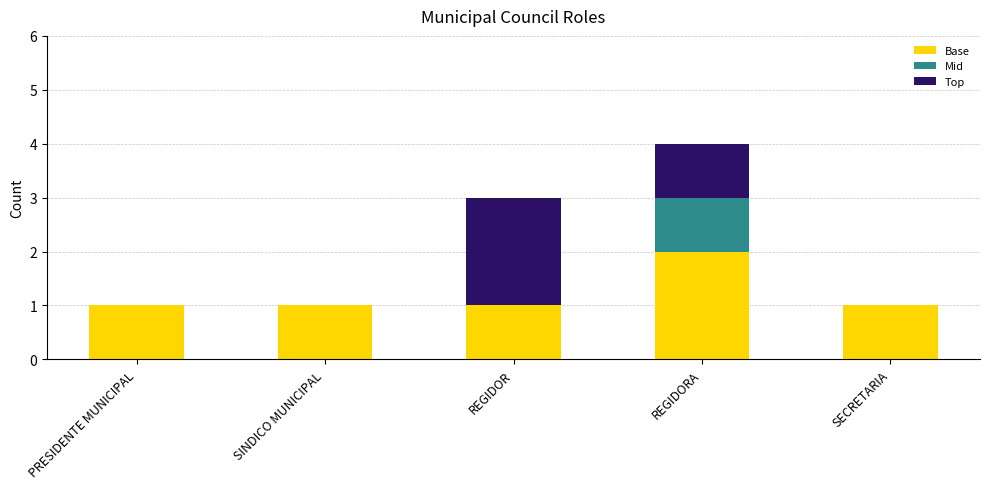

What is the total value across all series at REGIDORA?

4